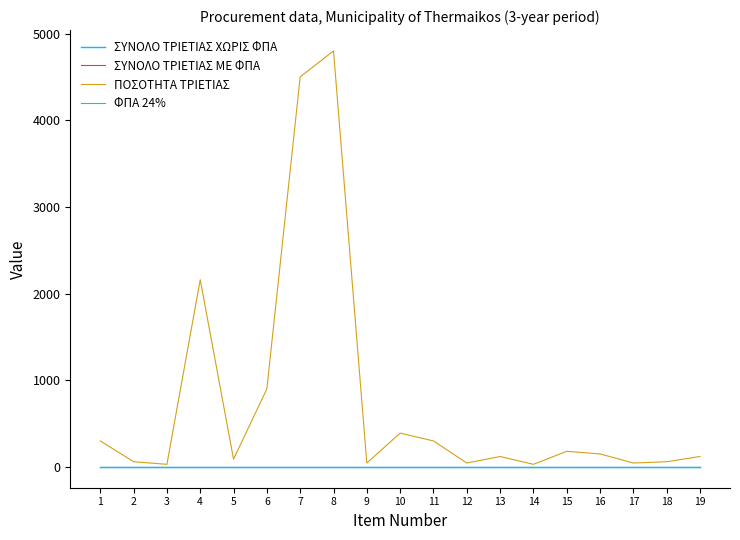

Which has a higher value, 3 or 19?

3